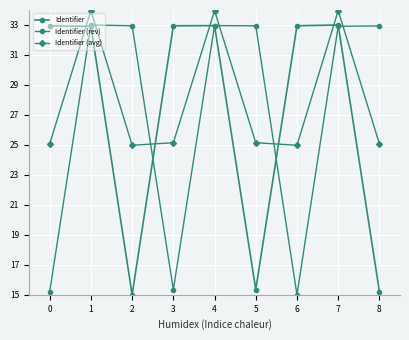

How many categories are shown in the chart?

9